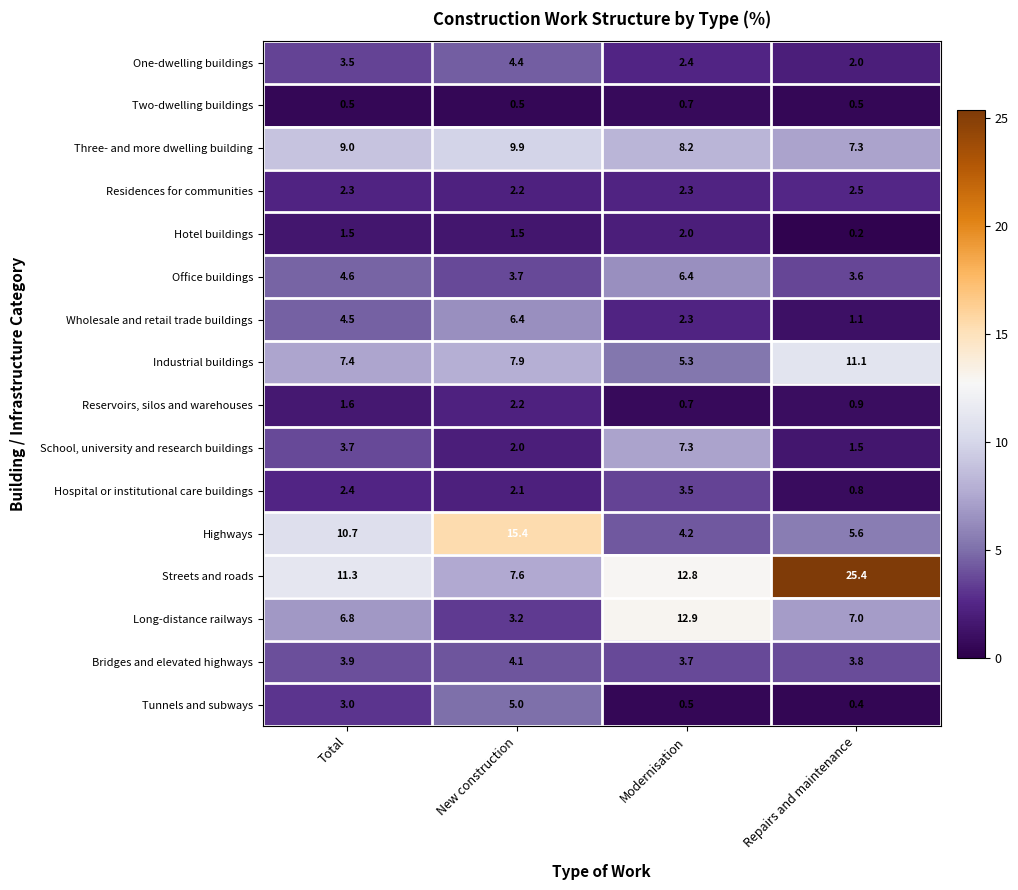

What is the sum of all One-dwelling buildings values?

12.3